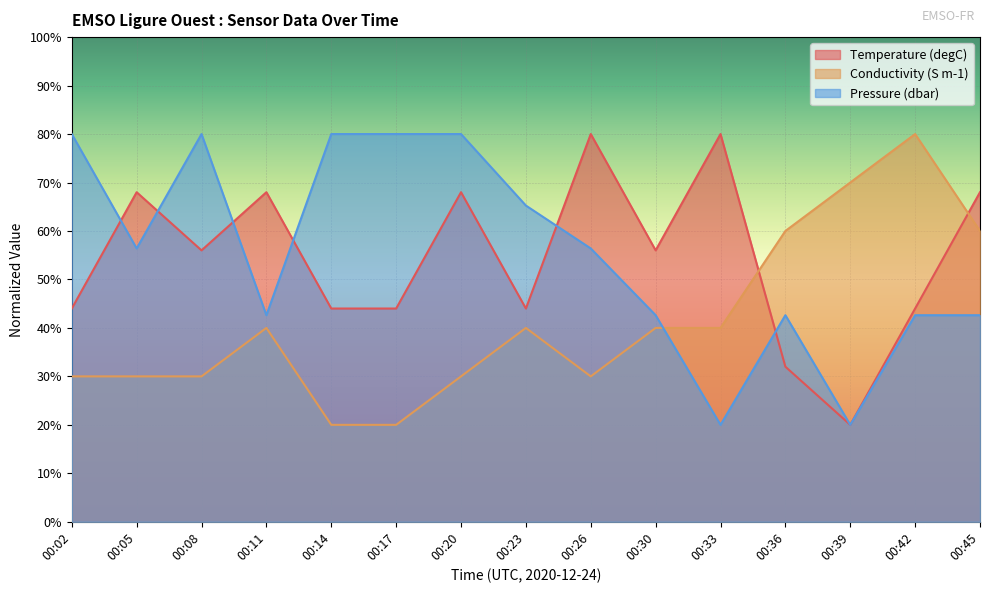

At which category does Temperature (degC) reach its first local peak?

00:05